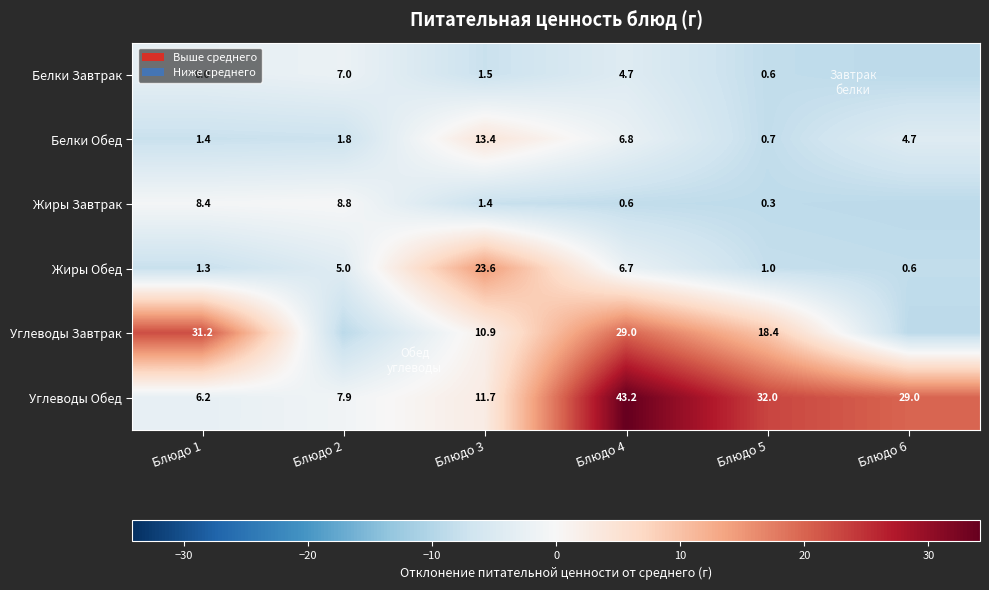

How many data points in Белки Обед are above 4?

3